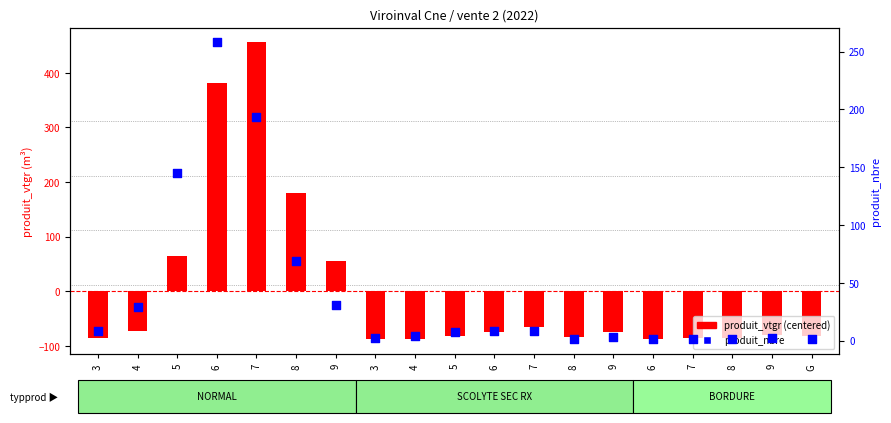

Which series reaches the maximum Y coordinate?

produit_vtgr (centered)